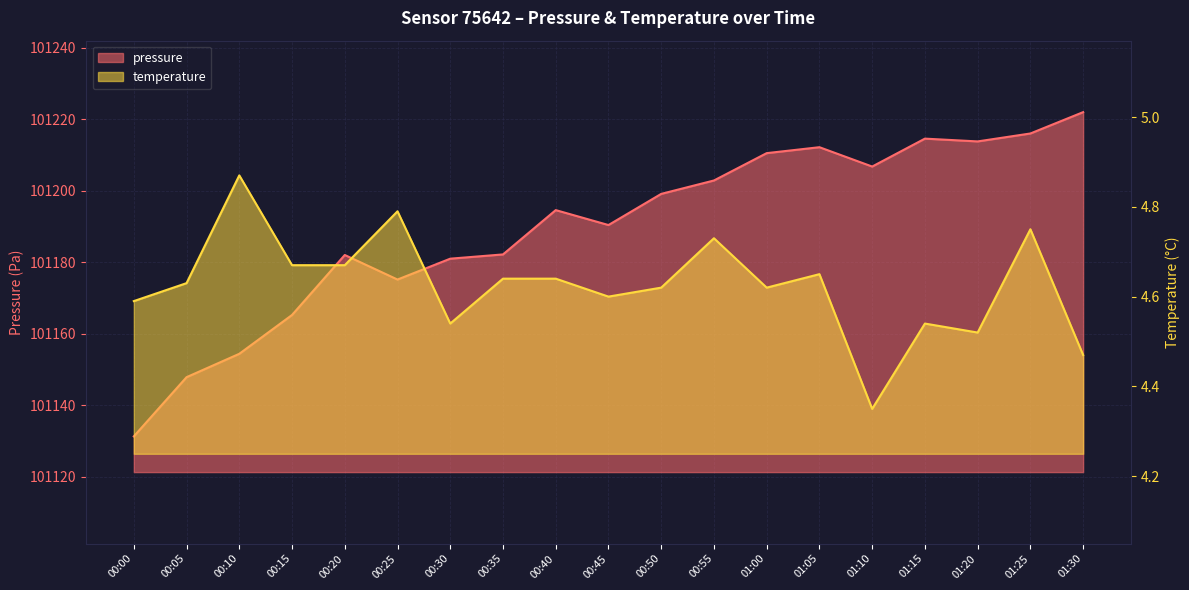

Reading left to right, transcribe all the data shown in this chart.

pressure: 101131.3	101147.8	101154.4	101165.2	101182.0	101175.2	101181.0	101182.2	101194.6	101190.4	101199.1	101202.9	101210.5	101212.2	101206.8	101214.6	101213.8	101216.0	101222.0
temperature: 4.6	4.6	4.9	4.7	4.7	4.8	4.5	4.6	4.6	4.6	4.6	4.7	4.6	4.7	4.3	4.5	4.5	4.8	4.5